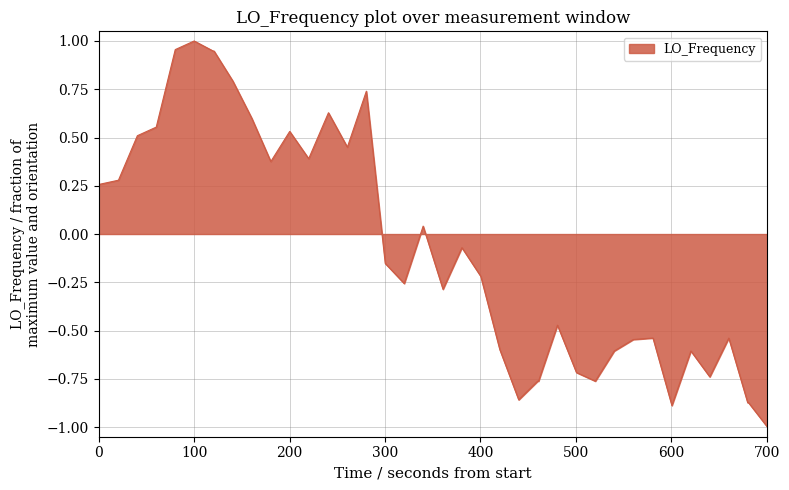

What is the smallest value displayed?

-1.0